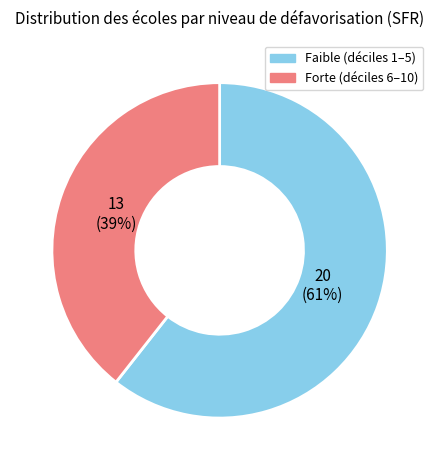

True or false: Faible (déciles 1–5) accounts for 61% of the total.

True